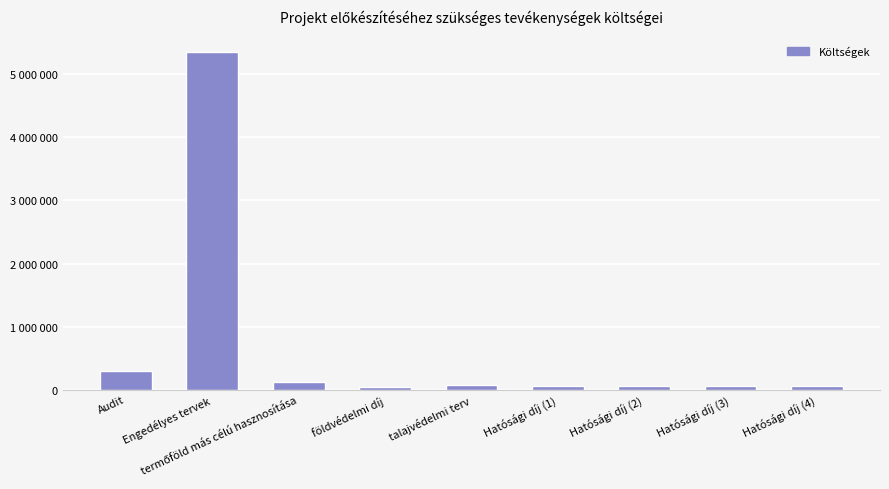

Are the bars horizontal?

No